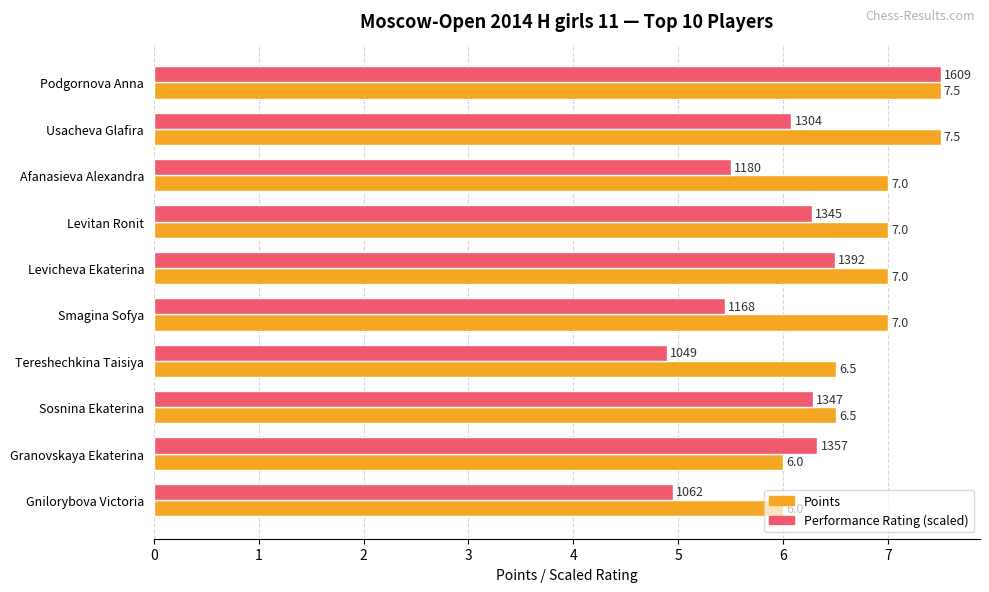

List the series in order of their overall mean, lowest first.

Performance Rating (scaled), Points